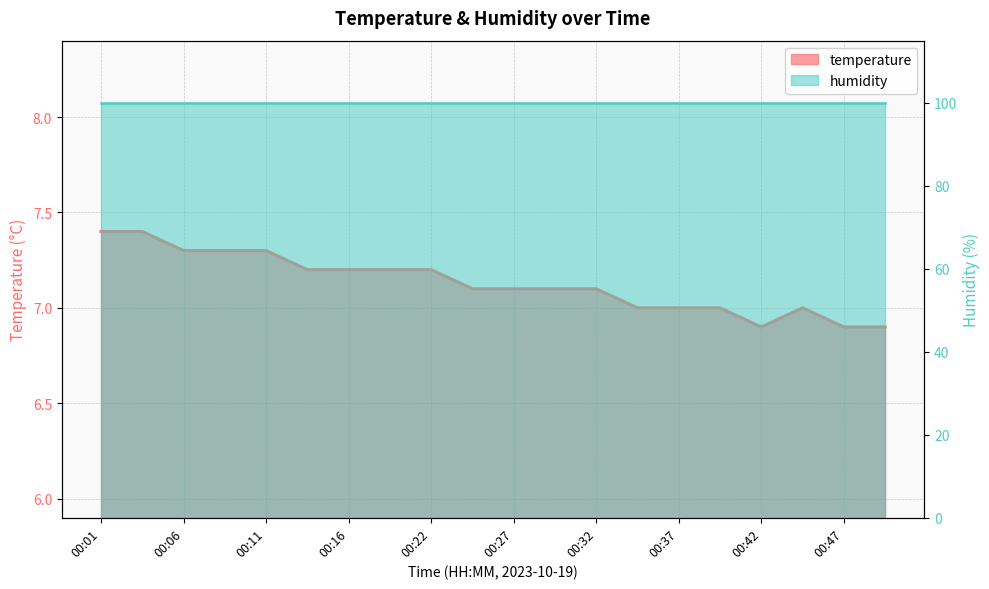

Reading right to left, extract all data points from this chart.

6.9	6.9	7.0	6.9	7.0	7.0	7.0	7.1	7.1	7.1	7.1	7.2	7.2	7.2	7.2	7.3	7.3	7.3	7.4	7.4